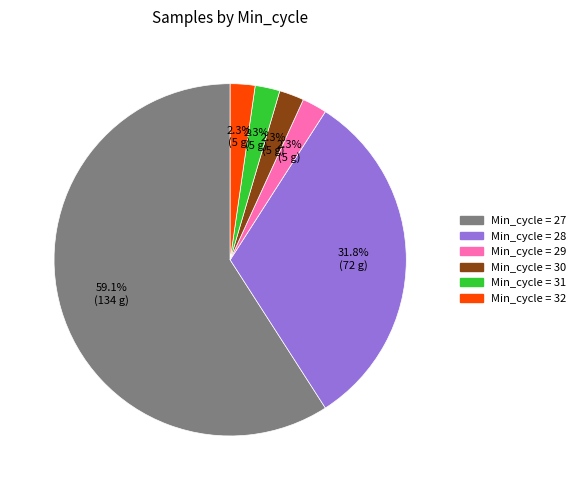

Does Min_cycle = 29 represent more than half of the total?

No